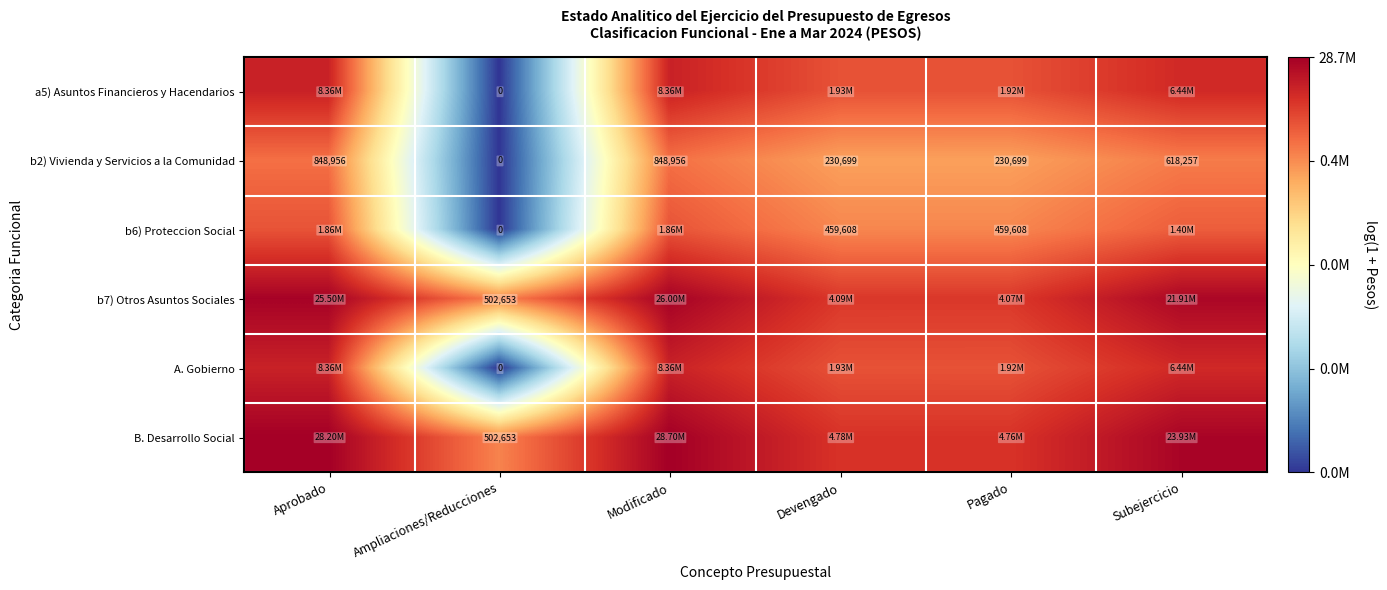

What is the minimum value for b7) Otros Asuntos Sociales?

13.1